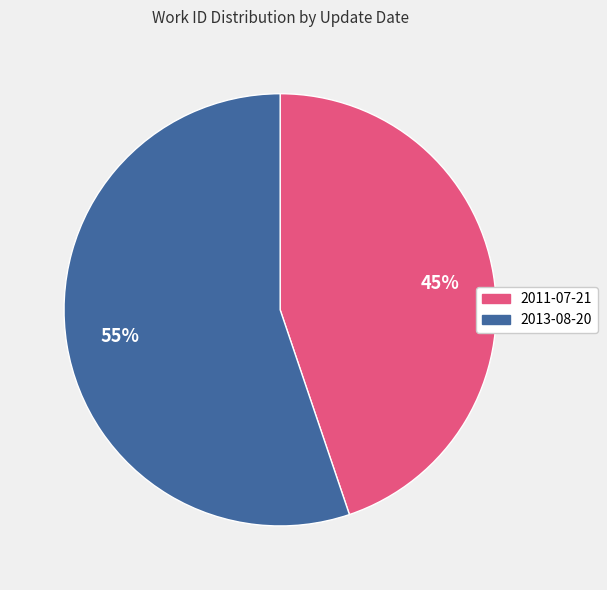

What is the largest slice in the pie chart?

2013-08-20